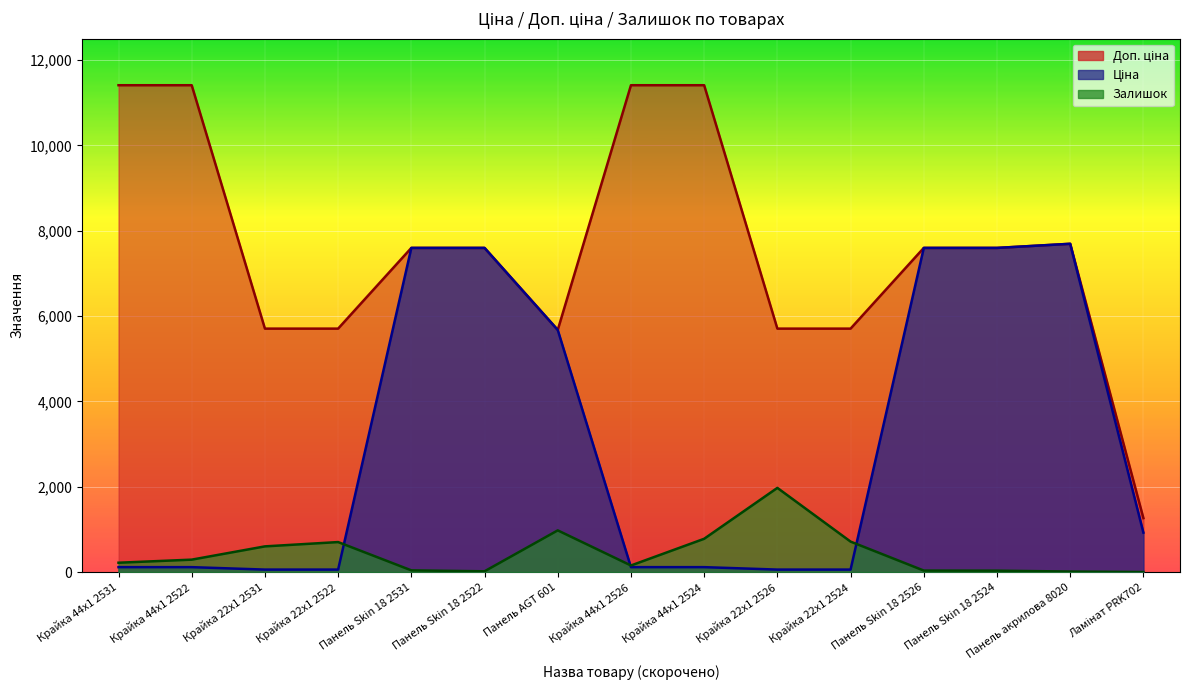

What is the label of the 5th point from the left?

Панель Skin 18 2531